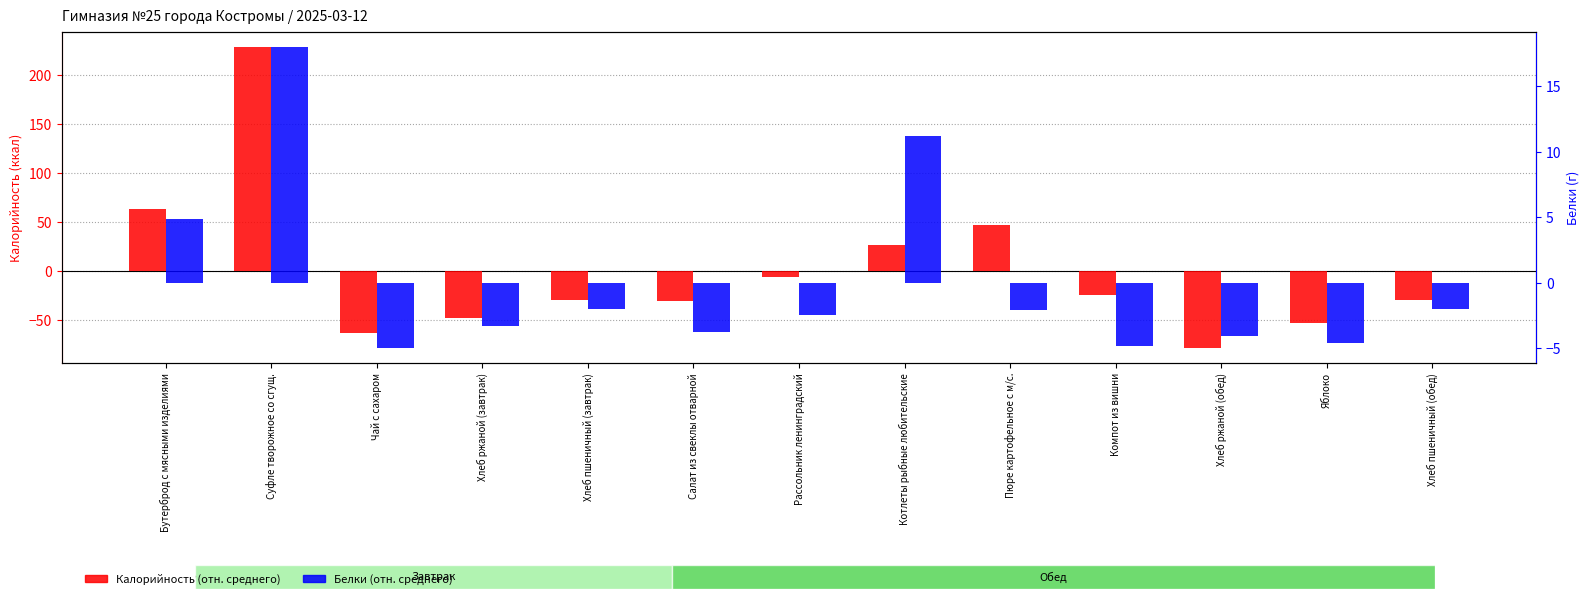

Is it true that Калорийность (отн. среднего) equals -13.5 at Хлеб ржаной (завтрак)?

False